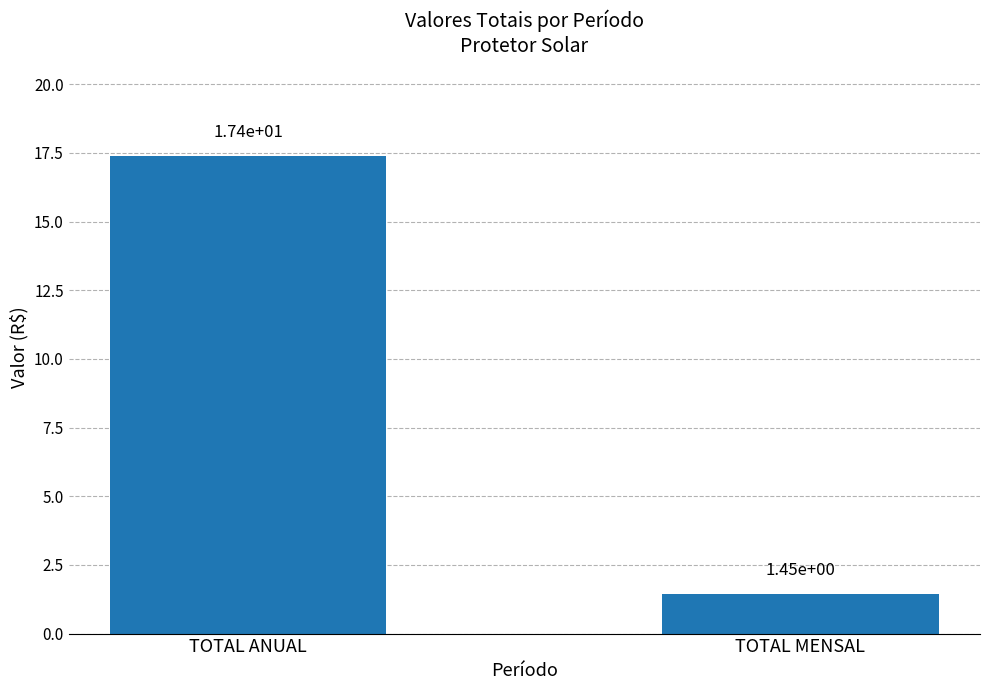

Is it true that the value at TOTAL ANUAL is 10.1?

False